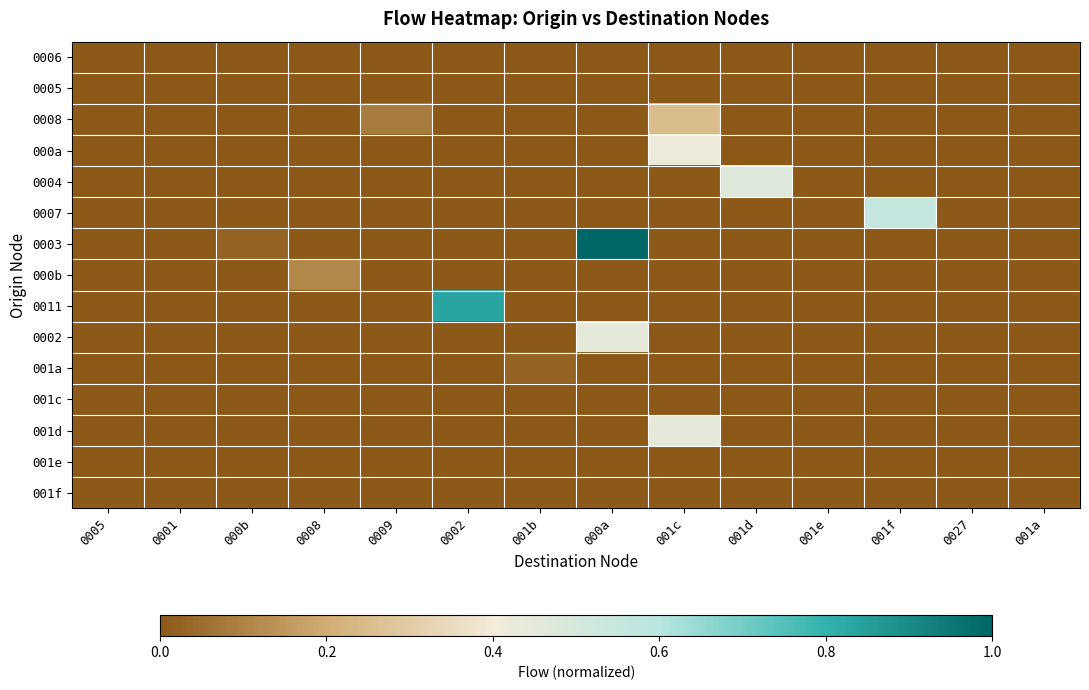

Reading right to left, extract all data points from this chart.

0006: 001a=0.0	0027=0.0	001f=0.0	001e=0.0	001d=0.0	001c=0.0	000a=0.0	001b=0.0	0002=0.0	0009=0.0	0008=0.0	000b=0.0	0001=0.0	0005=0.0
0005: 001a=0.0	0027=0.0	001f=0.0	001e=0.0	001d=0.0	001c=0.0	000a=0.0	001b=0.0	0002=0.0	0009=0.0	0008=0.0	000b=0.0	0001=0.0	0005=0.0
0008: 001a=0.0	0027=0.0	001f=0.0	001e=0.0	001d=0.0	001c=0.2	000a=0.0	001b=0.0	0002=0.0	0009=0.1	0008=0.0	000b=0.0	0001=0.0	0005=0.0
000a: 001a=0.0	0027=0.0	001f=0.0	001e=0.0	001d=0.0	001c=0.4	000a=0.0	001b=0.0	0002=0.0	0009=0.0	0008=0.0	000b=0.0	0001=0.0	0005=0.0
0004: 001a=0.0	0027=0.0	001f=0.0	001e=0.0	001d=0.5	001c=0.0	000a=0.0	001b=0.0	0002=0.0	0009=0.0	0008=0.0	000b=0.0	0001=0.0	0005=0.0
0007: 001a=0.0	0027=0.0	001f=0.6	001e=0.0	001d=0.0	001c=0.0	000a=0.0	001b=0.0	0002=0.0	0009=0.0	0008=0.0	000b=0.0	0001=0.0	0005=0.0
0003: 001a=0.0	0027=0.0	001f=0.0	001e=0.0	001d=0.0	001c=0.0	000a=1.0	001b=0.0	0002=0.0	0009=0.0	0008=0.0	000b=0.0	0001=0.0	0005=0.0
000b: 001a=0.0	0027=0.0	001f=0.0	001e=0.0	001d=0.0	001c=0.0	000a=0.0	001b=0.0	0002=0.0	0009=0.0	0008=0.1	000b=0.0	0001=0.0	0005=0.0
0011: 001a=0.0	0027=0.0	001f=0.0	001e=0.0	001d=0.0	001c=0.0	000a=0.0	001b=0.0	0002=0.8	0009=0.0	0008=0.0	000b=0.0	0001=0.0	0005=0.0
0002: 001a=0.0	0027=0.0	001f=0.0	001e=0.0	001d=0.0	001c=0.0	000a=0.4	001b=0.0	0002=0.0	0009=0.0	0008=0.0	000b=0.0	0001=0.0	0005=0.0
001a: 001a=0.0	0027=0.0	001f=0.0	001e=0.0	001d=0.0	001c=0.0	000a=0.0	001b=0.0	0002=0.0	0009=0.0	0008=0.0	000b=0.0	0001=0.0	0005=0.0
001c: 001a=0.0	0027=0.0	001f=0.0	001e=0.0	001d=0.0	001c=0.0	000a=0.0	001b=0.0	0002=0.0	0009=0.0	0008=0.0	000b=0.0	0001=0.0	0005=0.0
001d: 001a=0.0	0027=0.0	001f=0.0	001e=0.0	001d=0.0	001c=0.4	000a=0.0	001b=0.0	0002=0.0	0009=0.0	0008=0.0	000b=0.0	0001=0.0	0005=0.0
001e: 001a=0.0	0027=0.0	001f=0.0	001e=0.0	001d=0.0	001c=0.0	000a=0.0	001b=0.0	0002=0.0	0009=0.0	0008=0.0	000b=0.0	0001=0.0	0005=0.0
001f: 001a=0.0	0027=0.0	001f=0.0	001e=0.0	001d=0.0	001c=0.0	000a=0.0	001b=0.0	0002=0.0	0009=0.0	0008=0.0	000b=0.0	0001=0.0	0005=0.0